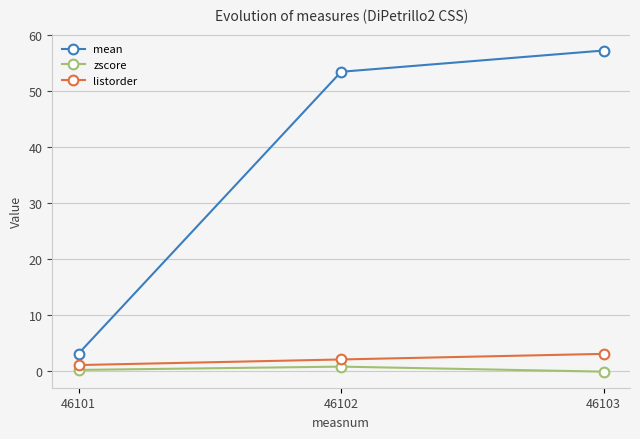

What is the maximum value for zscore?

0.7